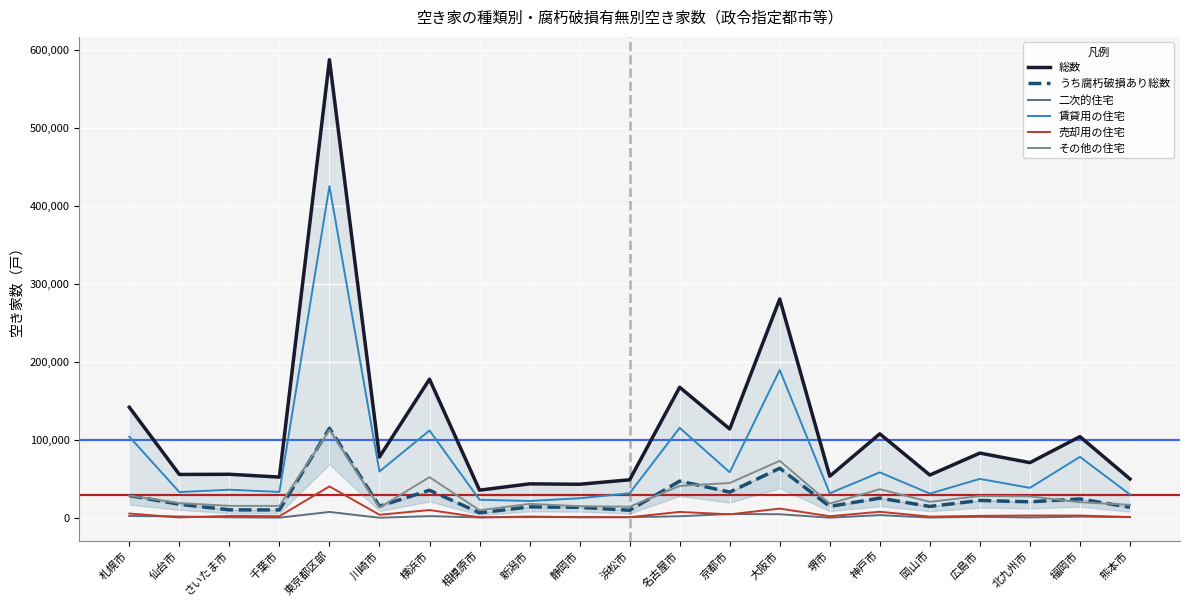

List the labels in order of 二次的住宅 value, smallest first.

川崎市, 堺市, 千葉市, 岡山市, 北九州市, 相模原市, さいたま市, 静岡市, 熊本市, 浜松市, 広島市, 福岡市, 新潟市, 仙台市, 名古屋市, 横浜市, 札幌市, 神戸市, 大阪市, 京都市, 東京都区部